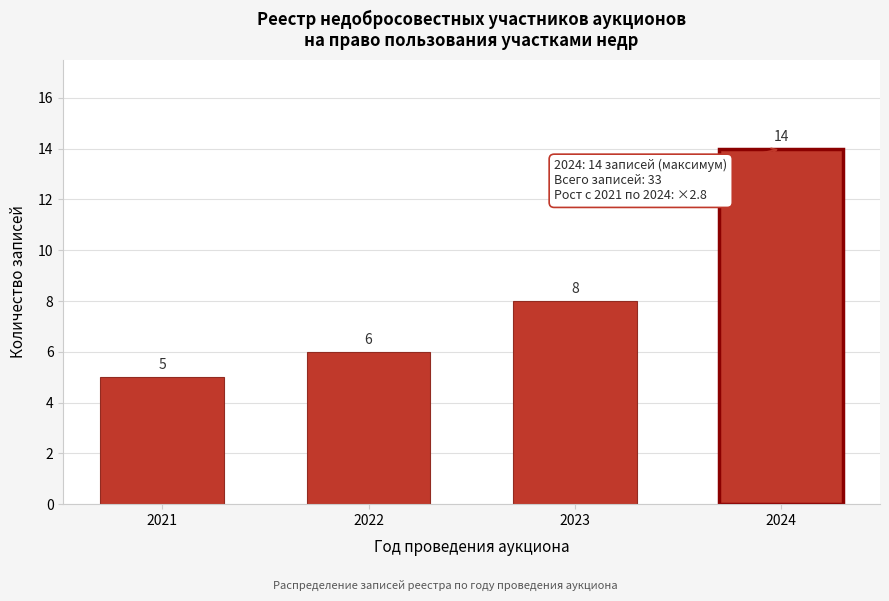

Reading left to right, what are all the values shown in this chart?

5	6	8	14